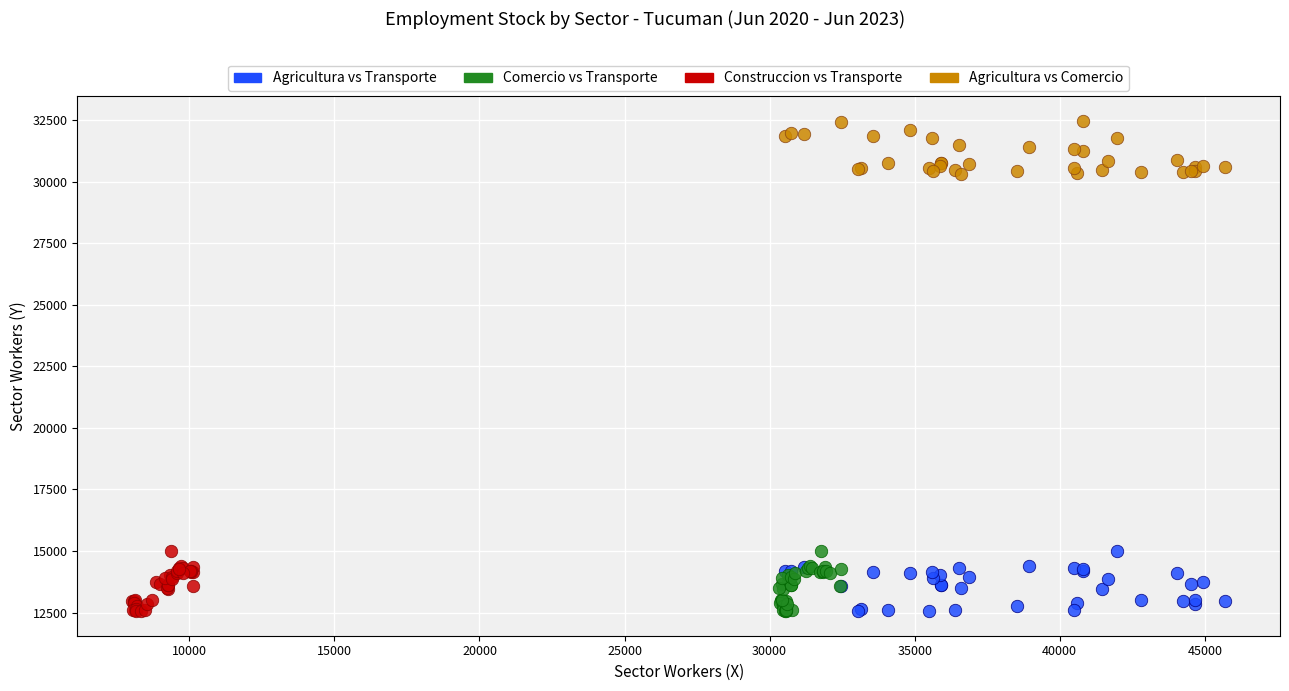

What are all the series names shown in the legend?

Agricultura vs Transporte, Comercio vs Transporte, Construccion vs Transporte, Agricultura vs Comercio